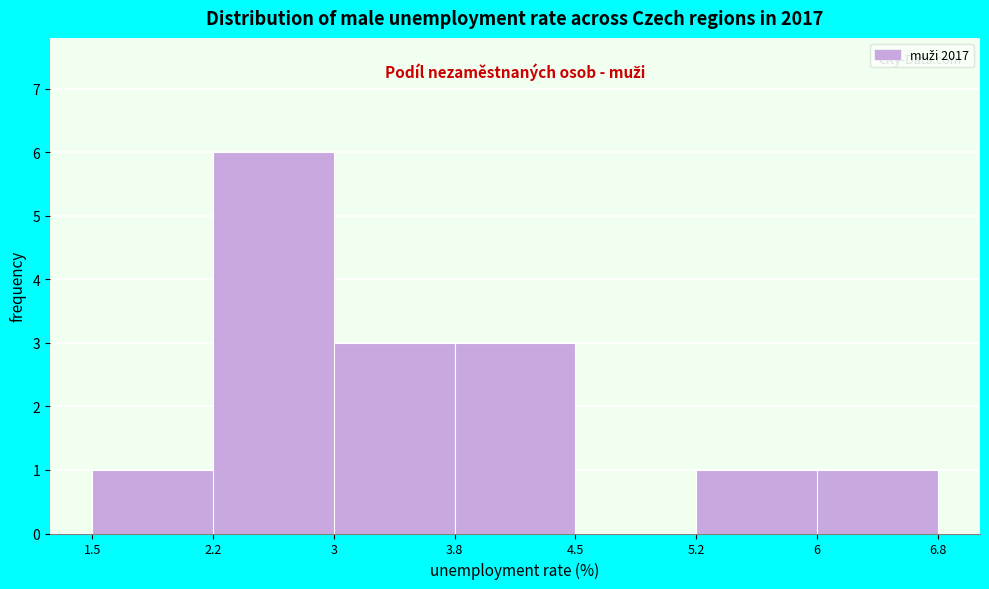

Reading left to right, transcribe this chart: for each bar, give the range it covers on the x-axis and its height. The values are not printed on the chart, so give them approximately, as read against the axis.

1.5 to 2.2: 1
2.2 to 3: 6
3 to 3.8: 3
3.8 to 4.5: 3
4.5 to 5.2: 0
5.2 to 6: 1
6 to 6.8: 1